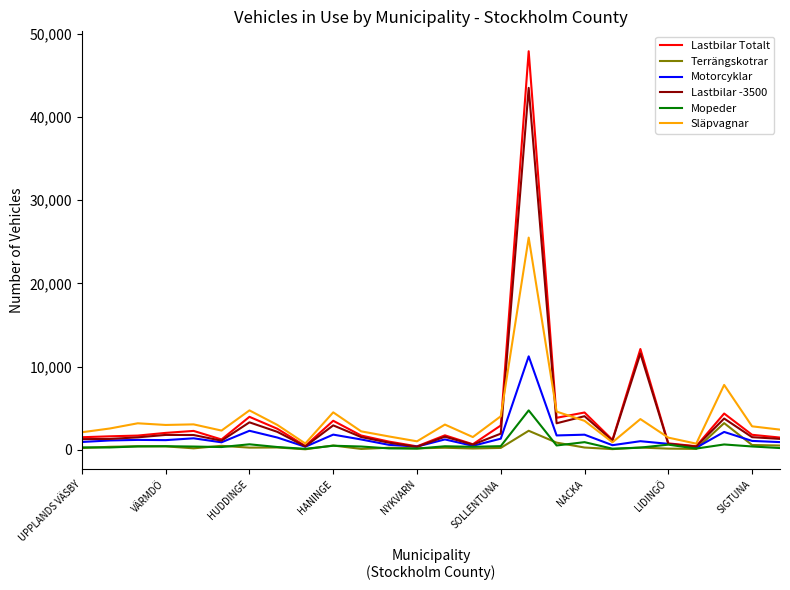

Rank the series by their maximum value, from lowest to highest.

Terrängskotrar, Mopeder, Motorcyklar, Släpvagnar, Lastbilar -3500, Lastbilar Totalt